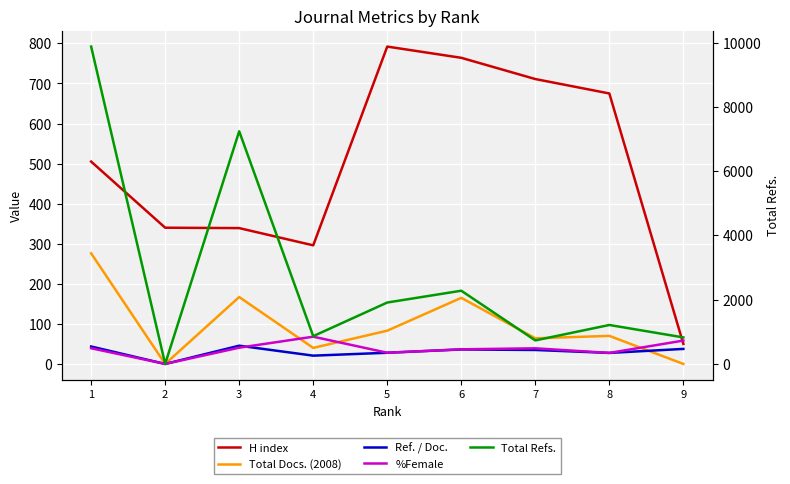

How many lines are shown in the chart?

5